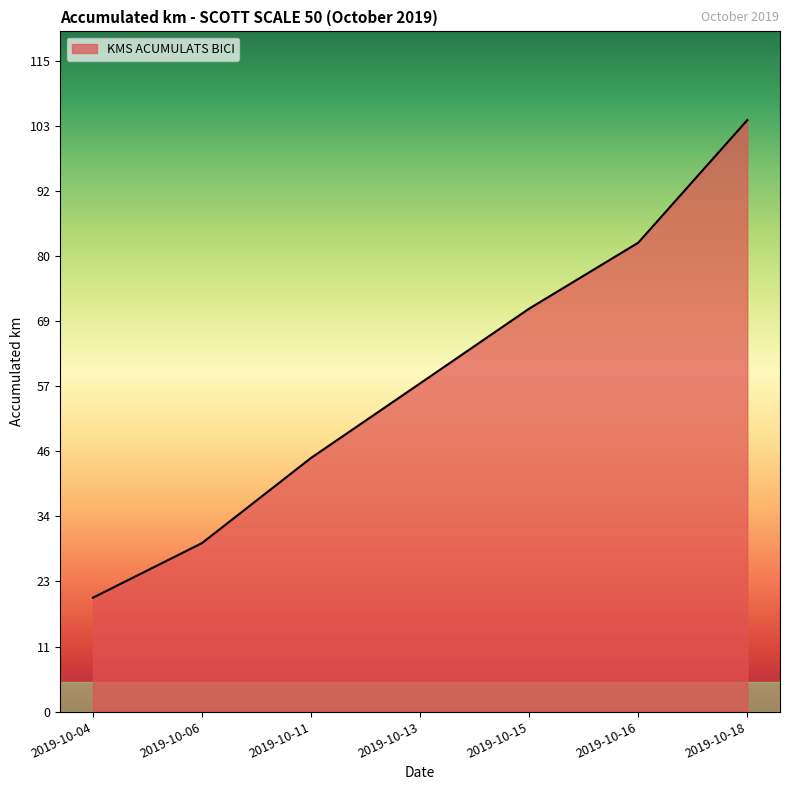

Does the chart display data point markers on the line(s)?

No